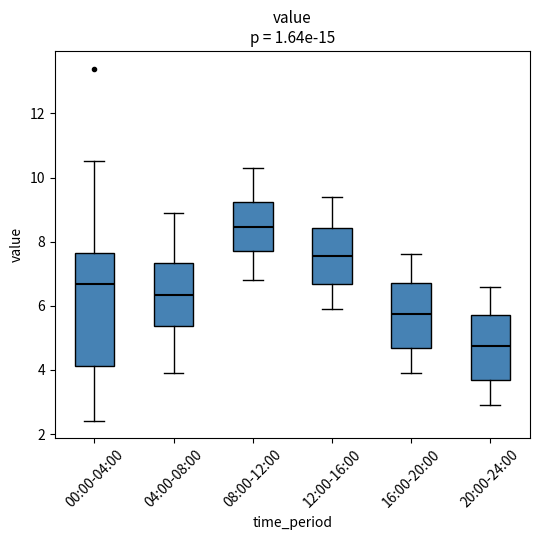

Which box is the tallest, from its lower edge to its upper edge?

00:00-04:00